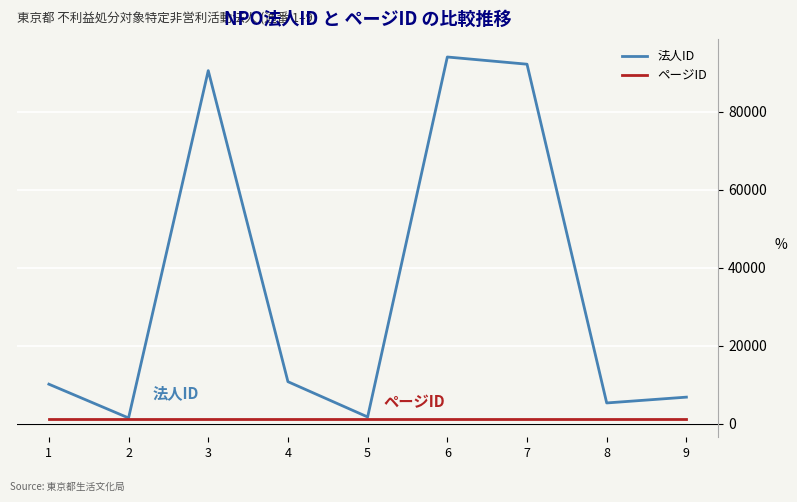

What is the difference between the 法人ID values at 5 and 3?

88829